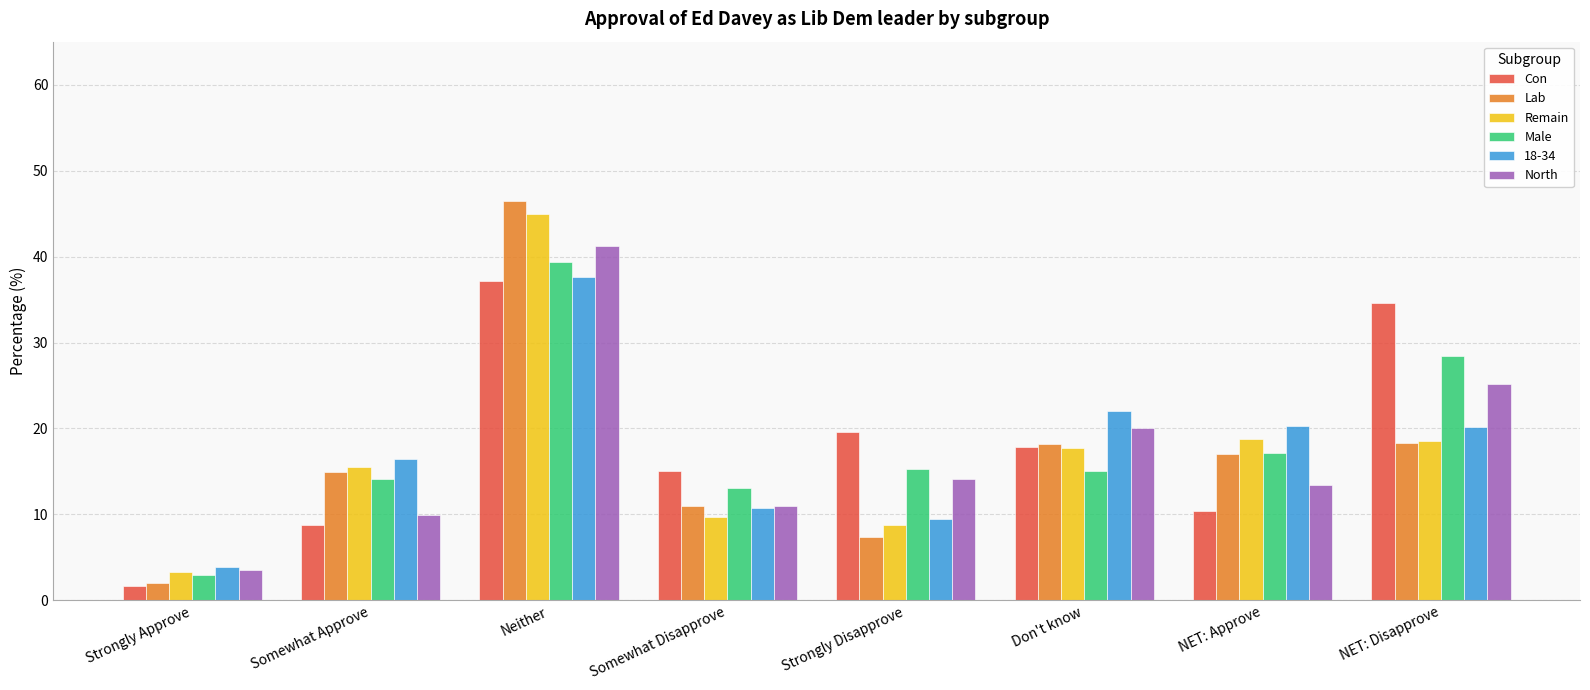

List the labels in order of Con value, smallest first.

Strongly Approve, Somewhat Approve, NET: Approve, Somewhat Disapprove, Don't know, Strongly Disapprove, NET: Disapprove, Neither